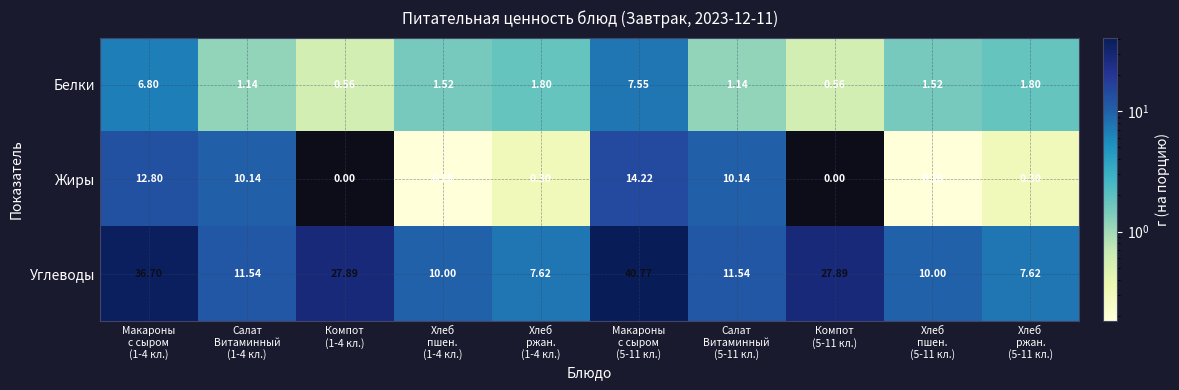

Which label corresponds to the largest value in the chart?

Макароны
с сыром
(5-11 кл.)